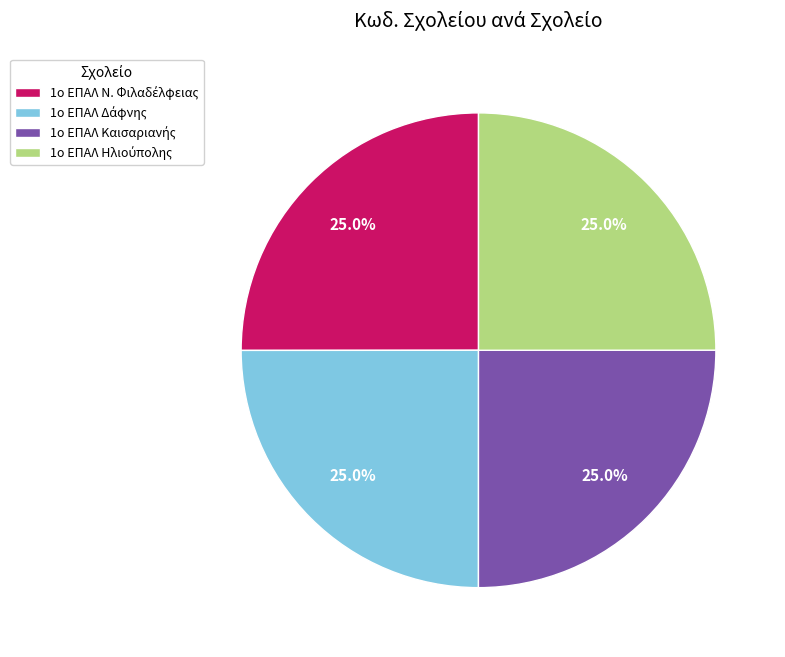

Is there a majority slice in this chart?

No